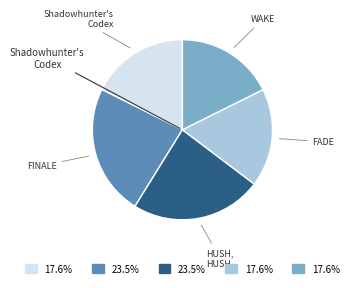

Does any single category account for the majority?

No